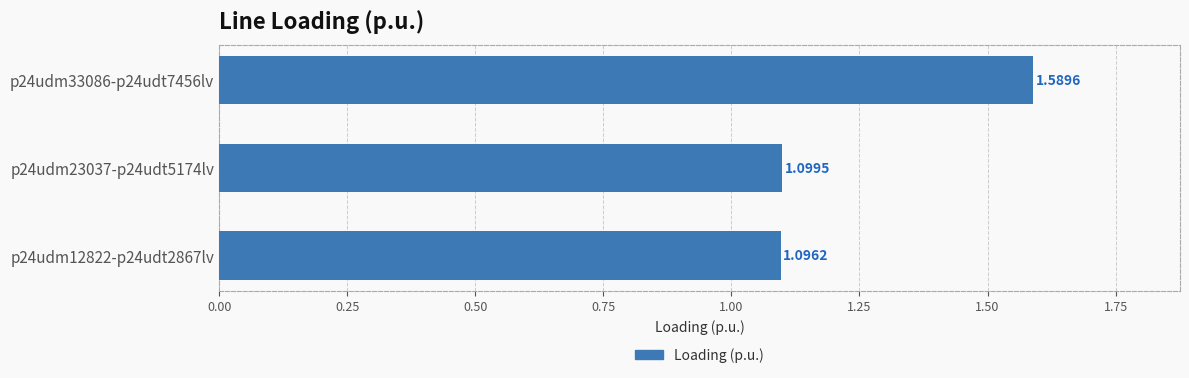

What is the ratio of the value at p24udm23037-p24udt5174lv to the value at p24udm12822-p24udt2867lv?

1.0